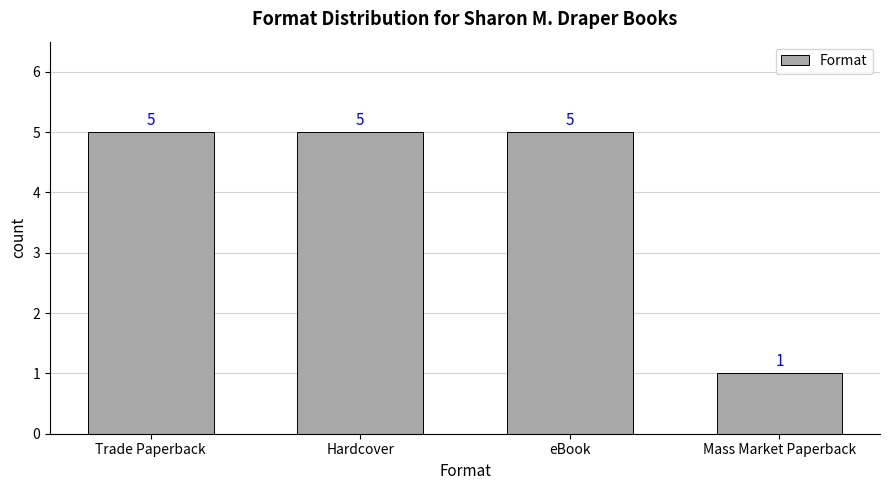

Reading left to right, list all the values displayed in this chart.

Trade Paperback=5	Hardcover=5	eBook=5	Mass Market Paperback=1